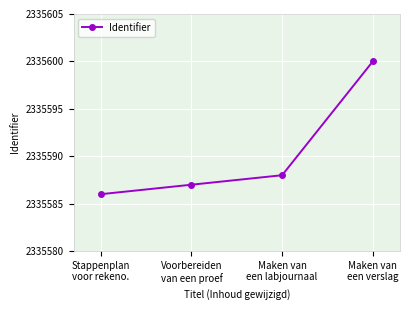

How many lines are shown in the chart?

1